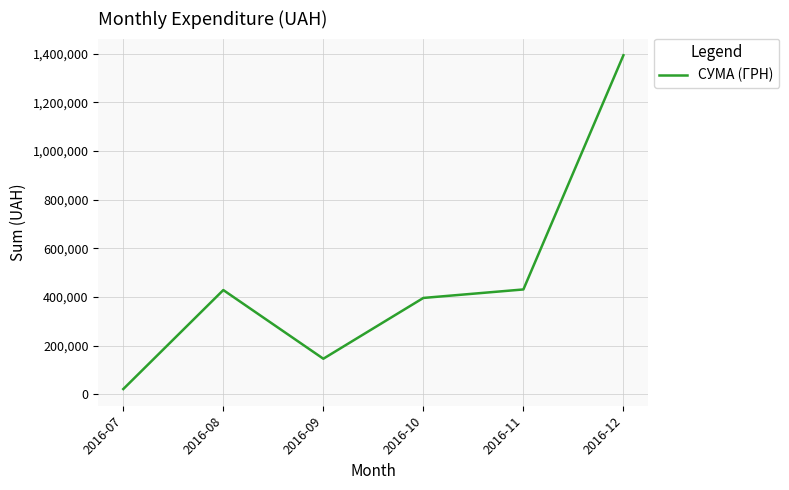

How many interior local valleys (lower than both neighbors) does the data have?

1